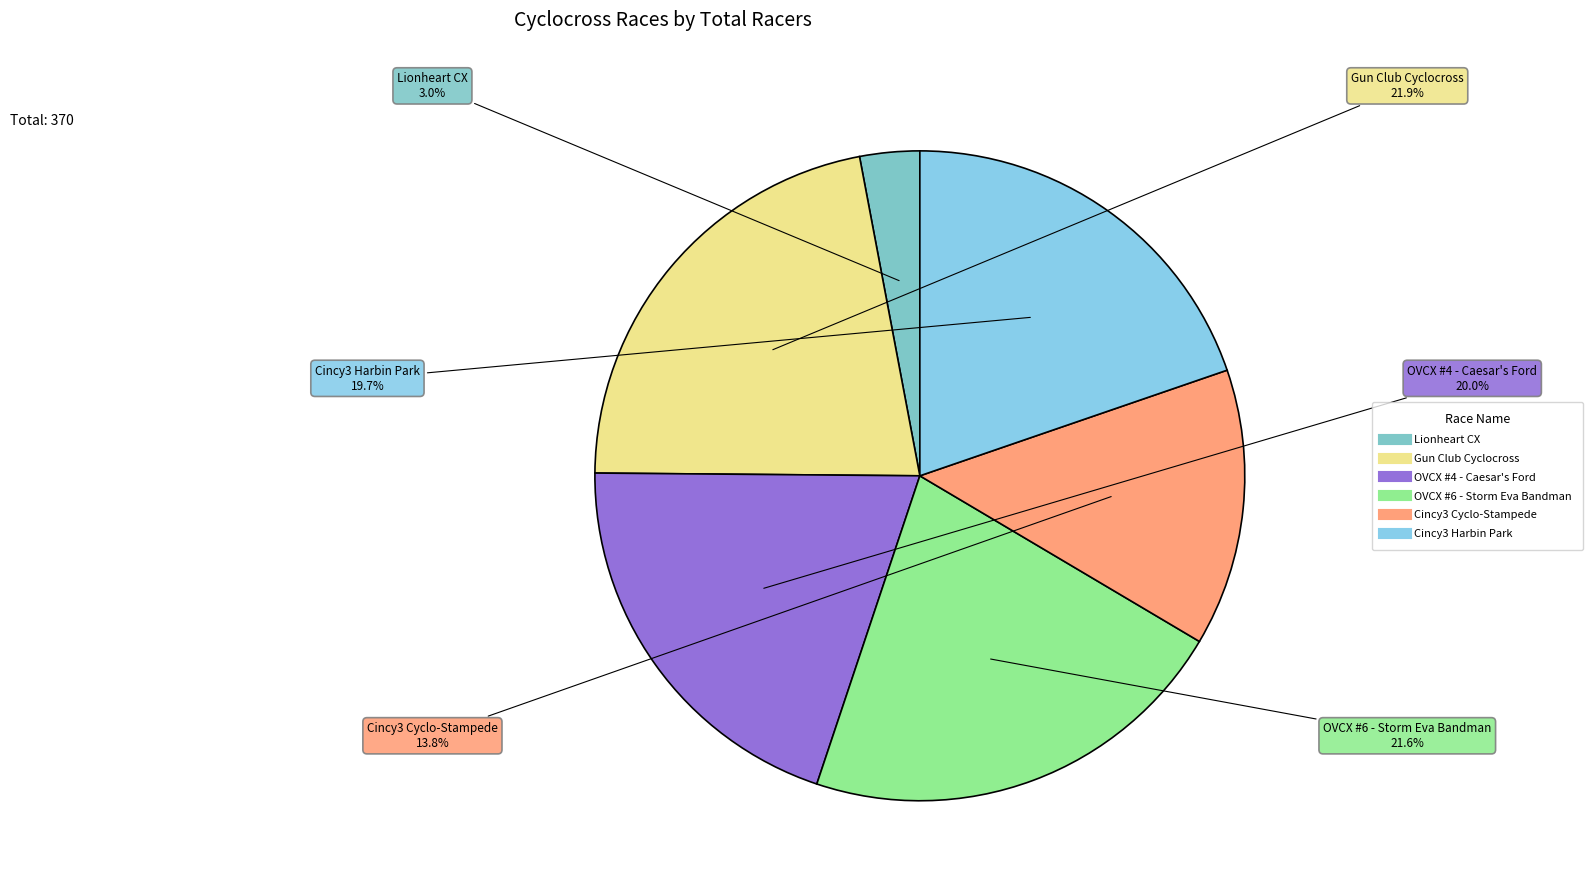

To the nearest percent, what is the combined percentage of Lionheart CX and Cincy3 Cyclo-Stampede?

17%